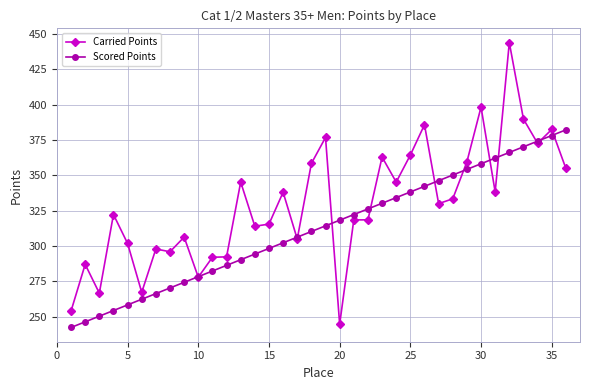

Which series has the largest total across all categories?

Carried Points